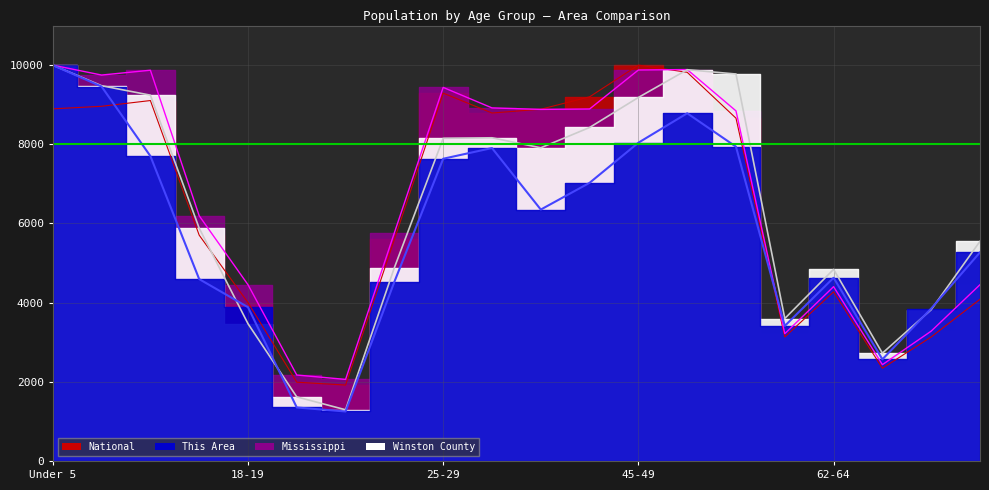

True or false: Mississippi has more than 1 interior local peaks.

True